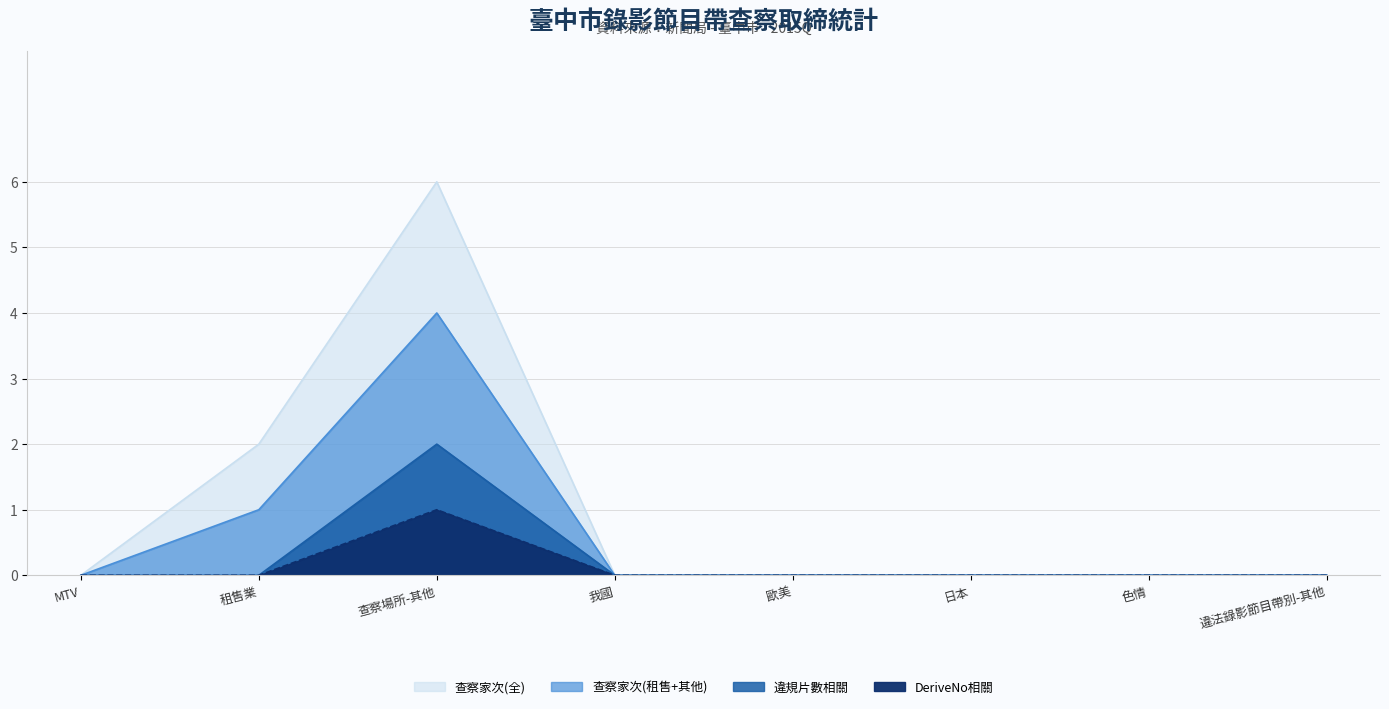

How many lines are shown in the chart?

2